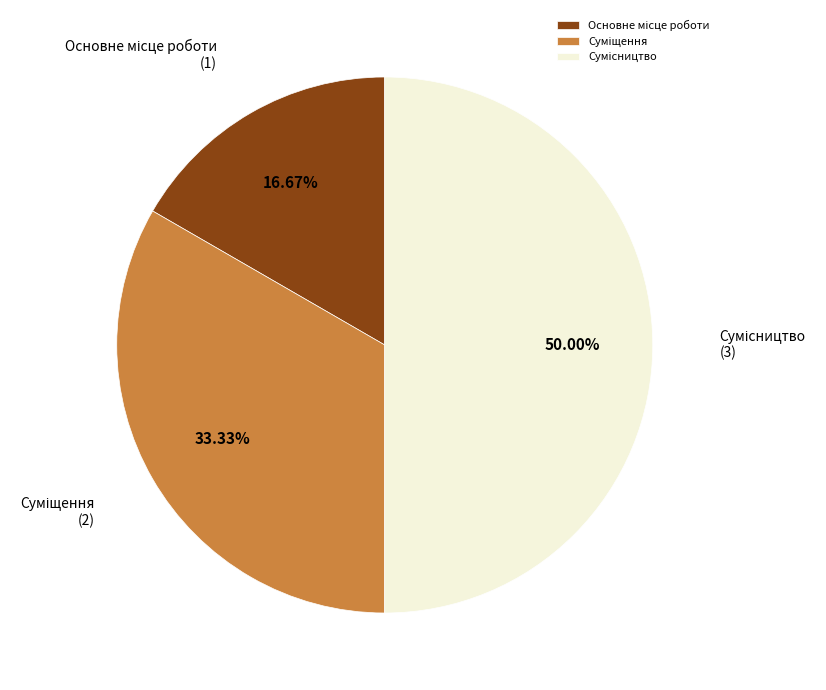

To the nearest percent, what is the average slice percentage?

33%